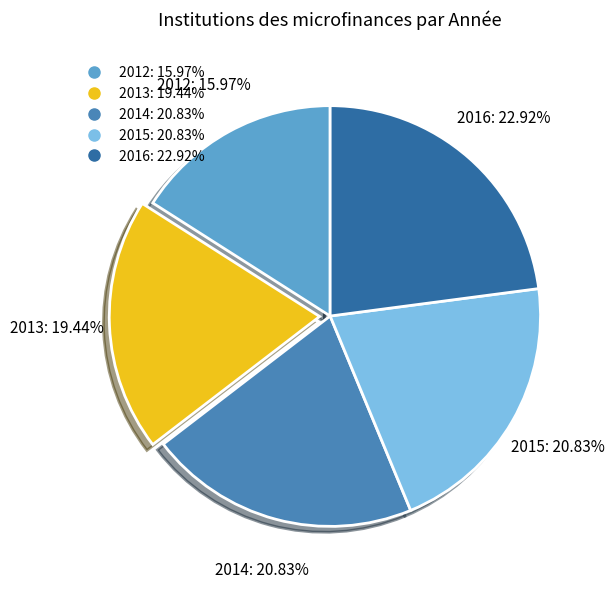

True or false: 2014 accounts for 14% of the total.

False